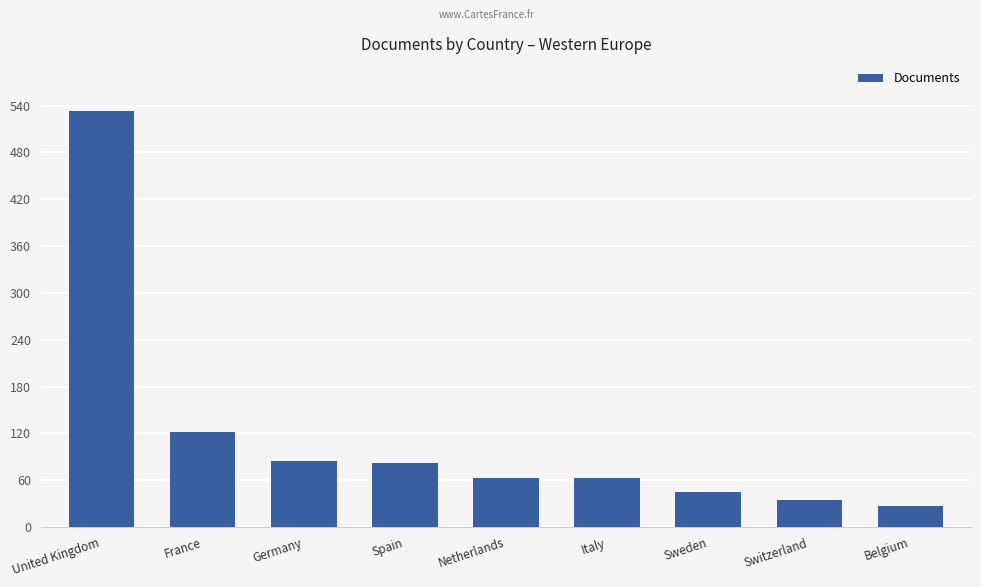

At which category does the chart reach its peak across all series?

United Kingdom